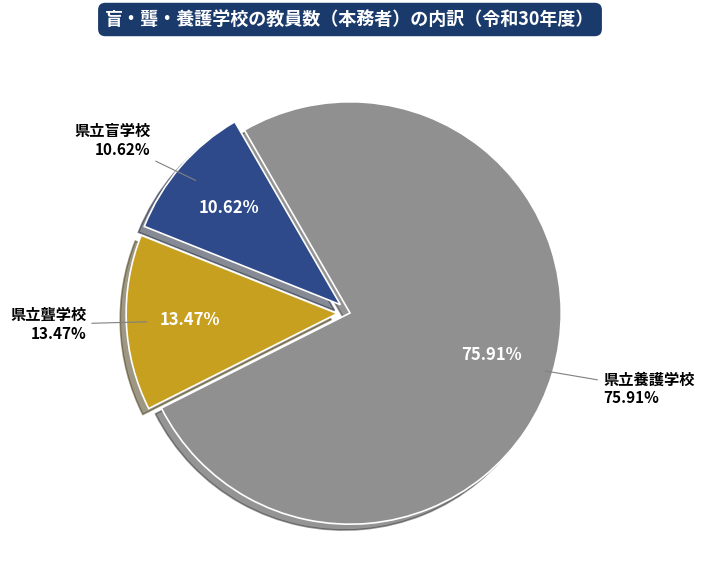

Which category has the biggest portion of the pie?

県立養護学校